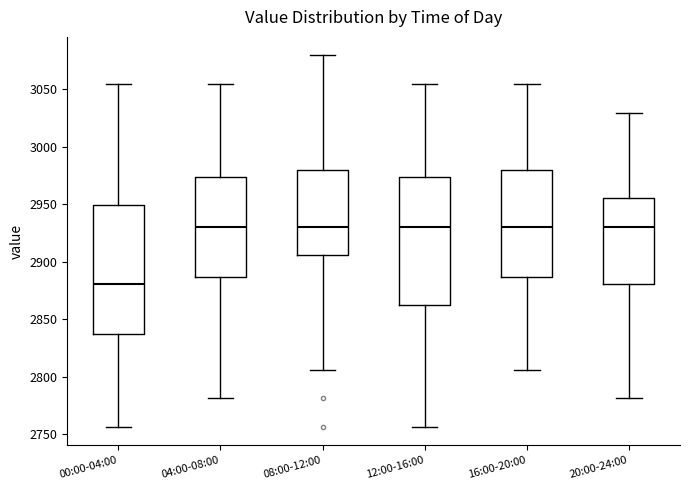

Reading left to right, read every box against the y-axis: the position of its median line, the range the box covers, and the ends of its whiskers. The values are not printed on the chart, so give them approximately, as read against the axis.

00:00-04:00: median 2880, box 2835 to 2950, whiskers 2755 to 3055
04:00-08:00: median 2930, box 2885 to 2975, whiskers 2780 to 3055
08:00-12:00: median 2930, box 2905 to 2980, whiskers 2805 to 3080
12:00-16:00: median 2930, box 2860 to 2975, whiskers 2755 to 3055
16:00-20:00: median 2930, box 2885 to 2980, whiskers 2805 to 3055
20:00-24:00: median 2930, box 2880 to 2955, whiskers 2780 to 3030